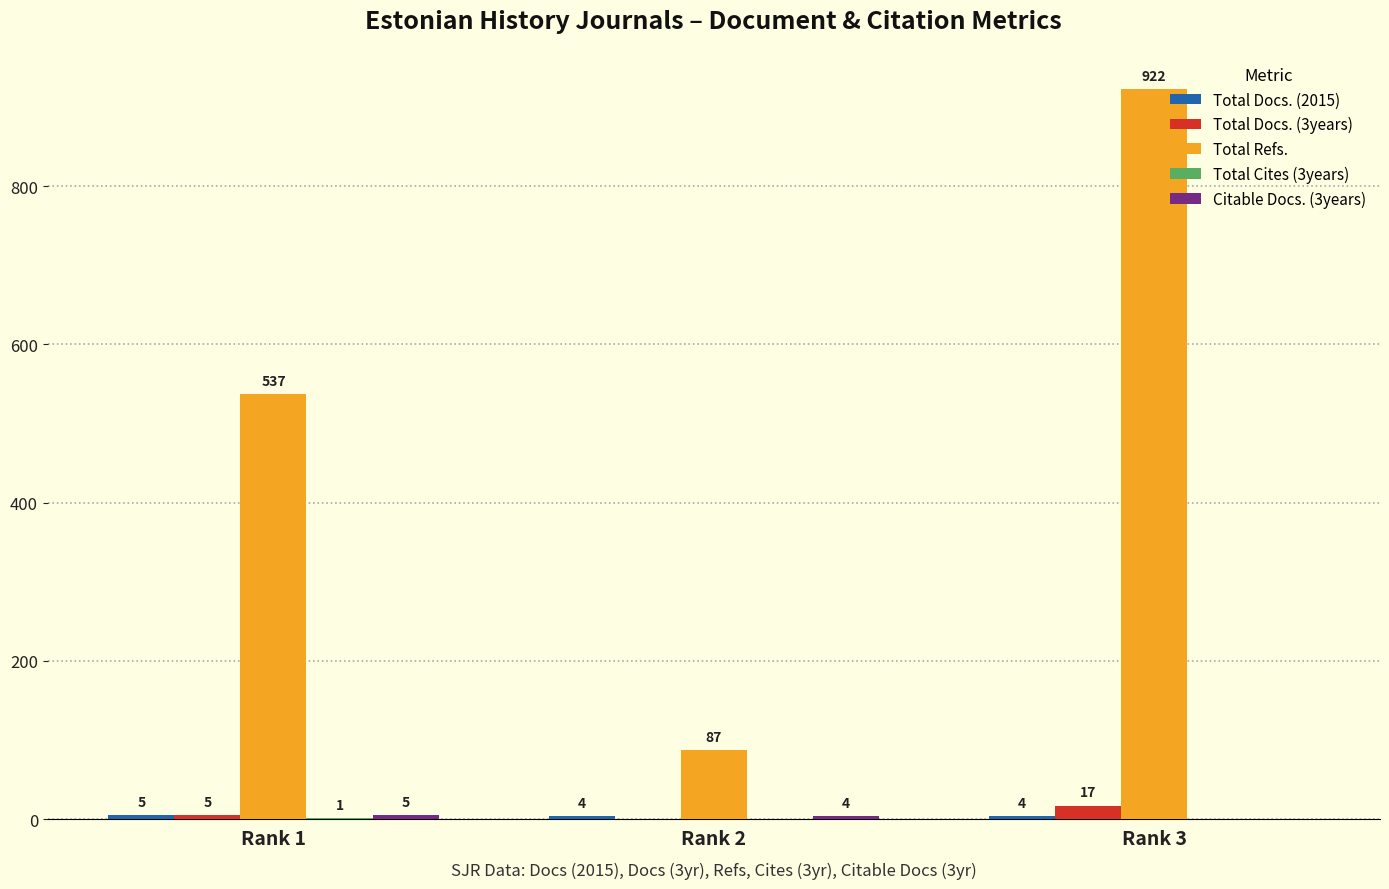

The Total Refs. series shows 537 at Rank 1. True or false?

True